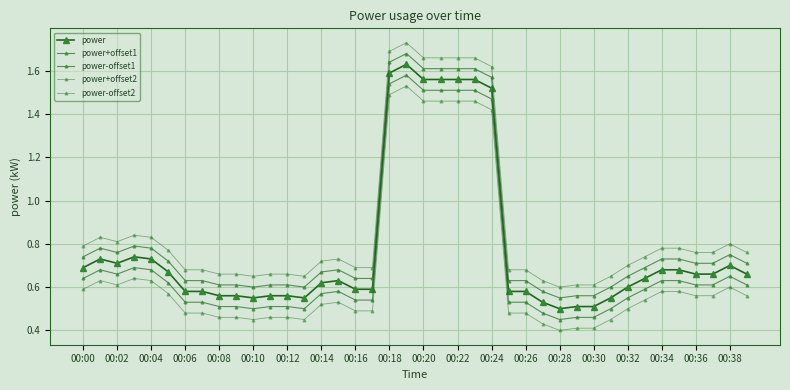

Count the number of categories in the chart.

40